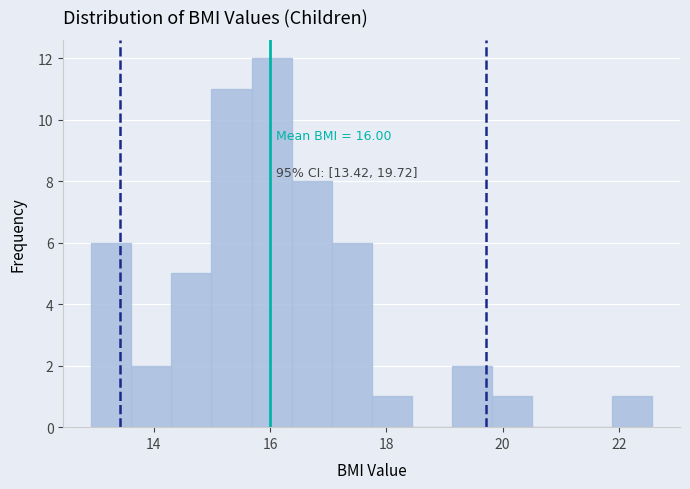

Read against the x-axis, roughly where is the centre of the tallest bar?

16.0